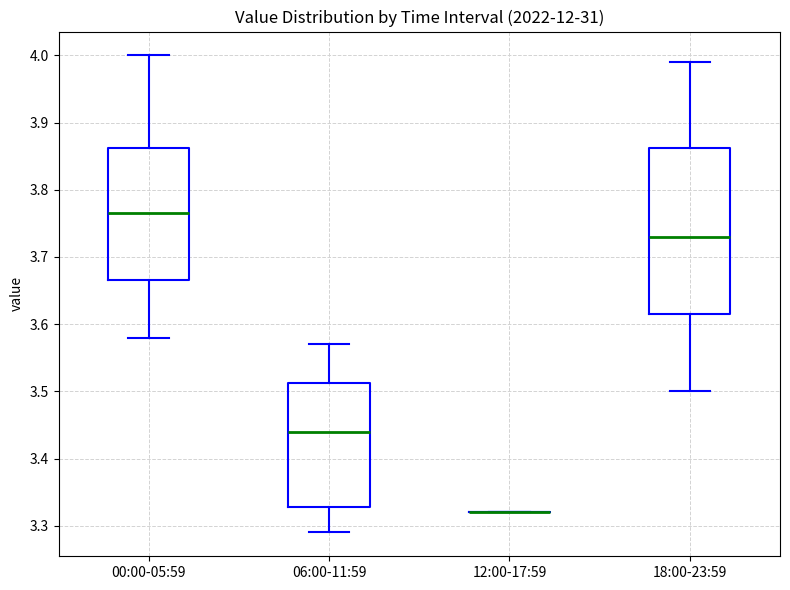

Which box is the tallest, from its lower edge to its upper edge?

18:00-23:59